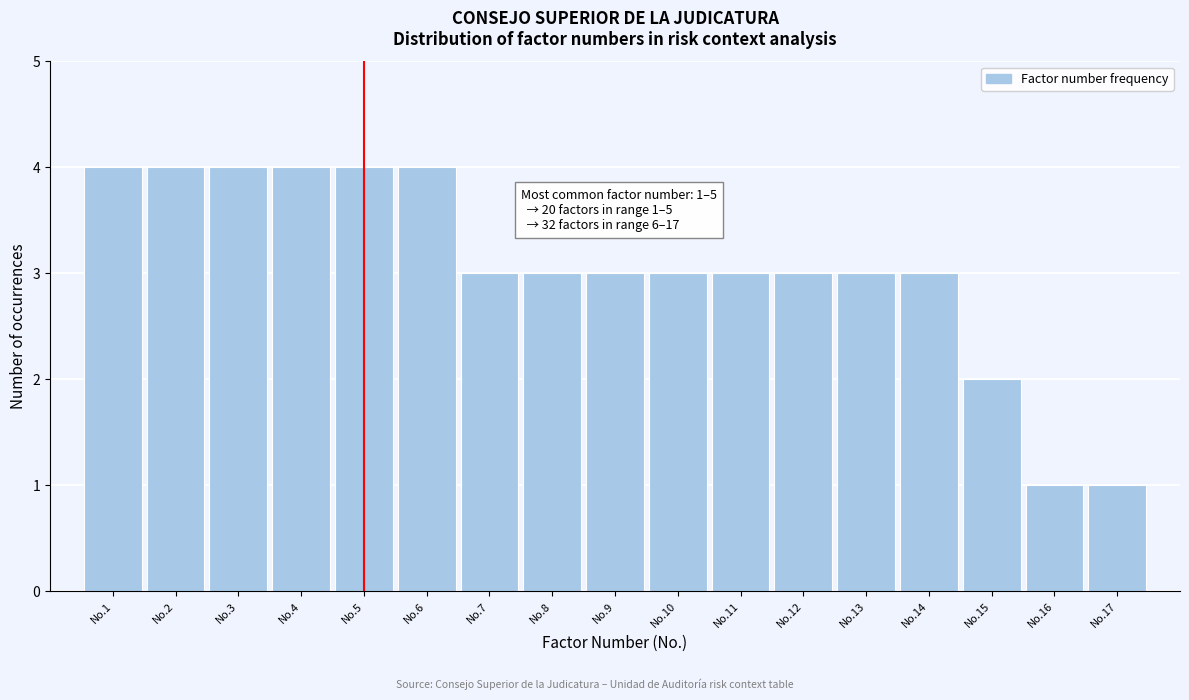

Reading left to right, extract all data points from this chart.

No.1=4	No.2=4	No.3=4	No.4=4	No.5=4	No.6=4	No.7=3	No.8=3	No.9=3	No.10=3	No.11=3	No.12=3	No.13=3	No.14=3	No.15=2	No.16=1	No.17=1